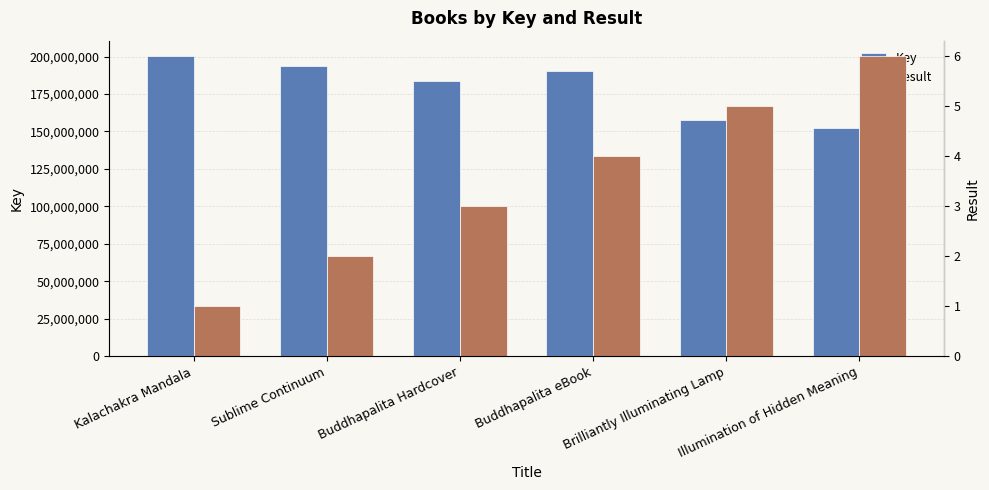

Reading left to right, list all the values displayed in this chart.

Key: Kalachakra Mandala=200586549	Sublime Continuum=193488142	Buddhapalita Hardcover=183499605	Buddhapalita eBook=190271093	Brilliantly Illuminating Lamp=157788967	Illumination of Hidden Meaning=152333841
Result: Kalachakra Mandala=1	Sublime Continuum=2	Buddhapalita Hardcover=3	Buddhapalita eBook=4	Brilliantly Illuminating Lamp=5	Illumination of Hidden Meaning=6